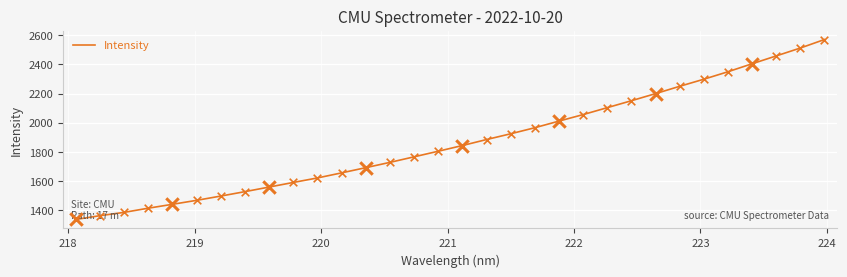

What is the smallest value displayed?

1336.2